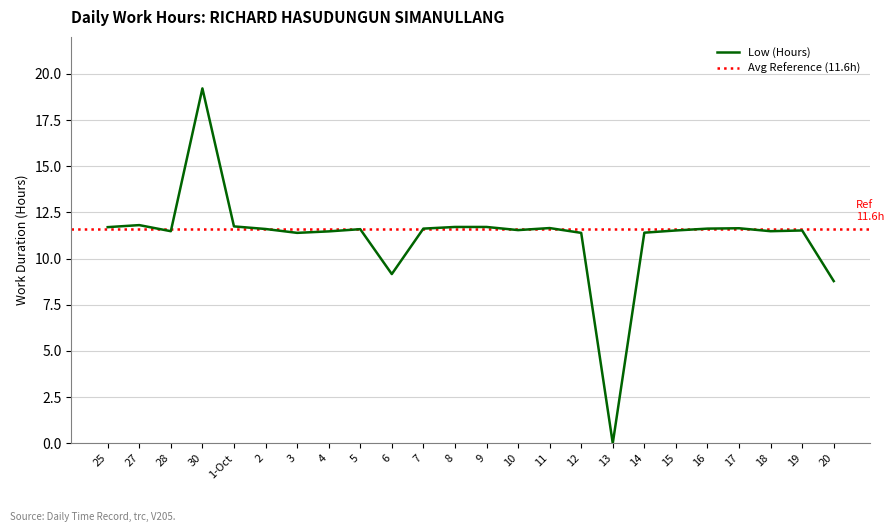

Where is the data nearest to the value 9?

6